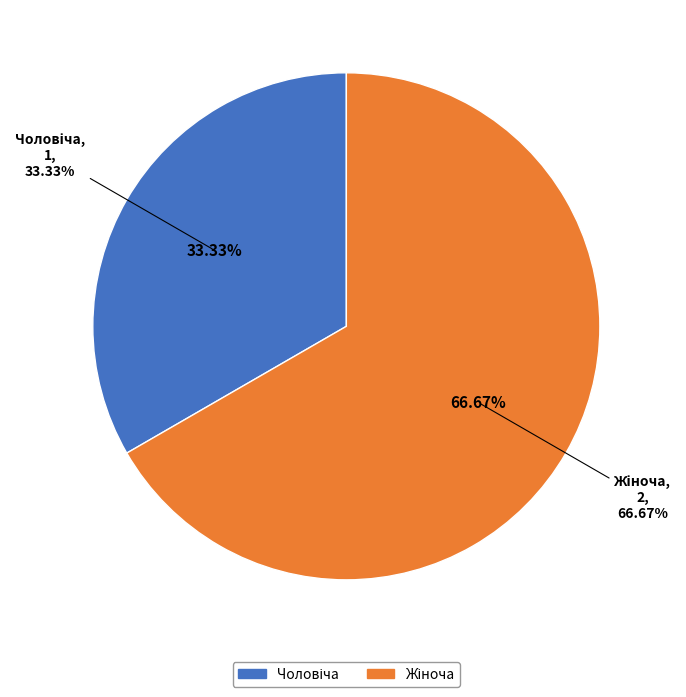

What is the change in value from Чоловіча to Жіноча?

+1